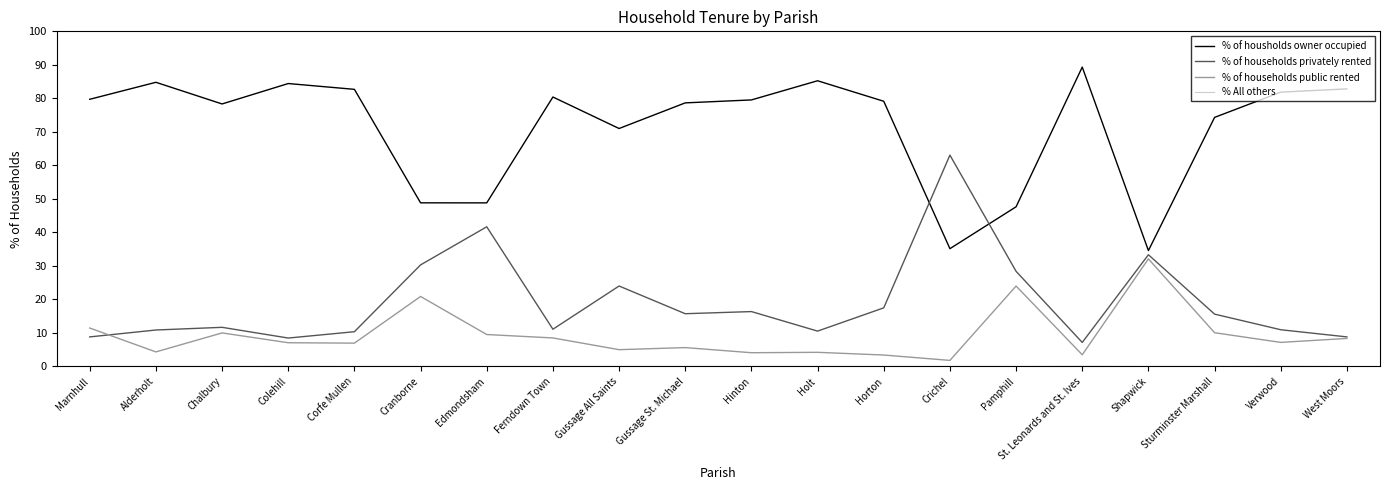

At which label is % of households privately rented closest to 35?

Shapwick